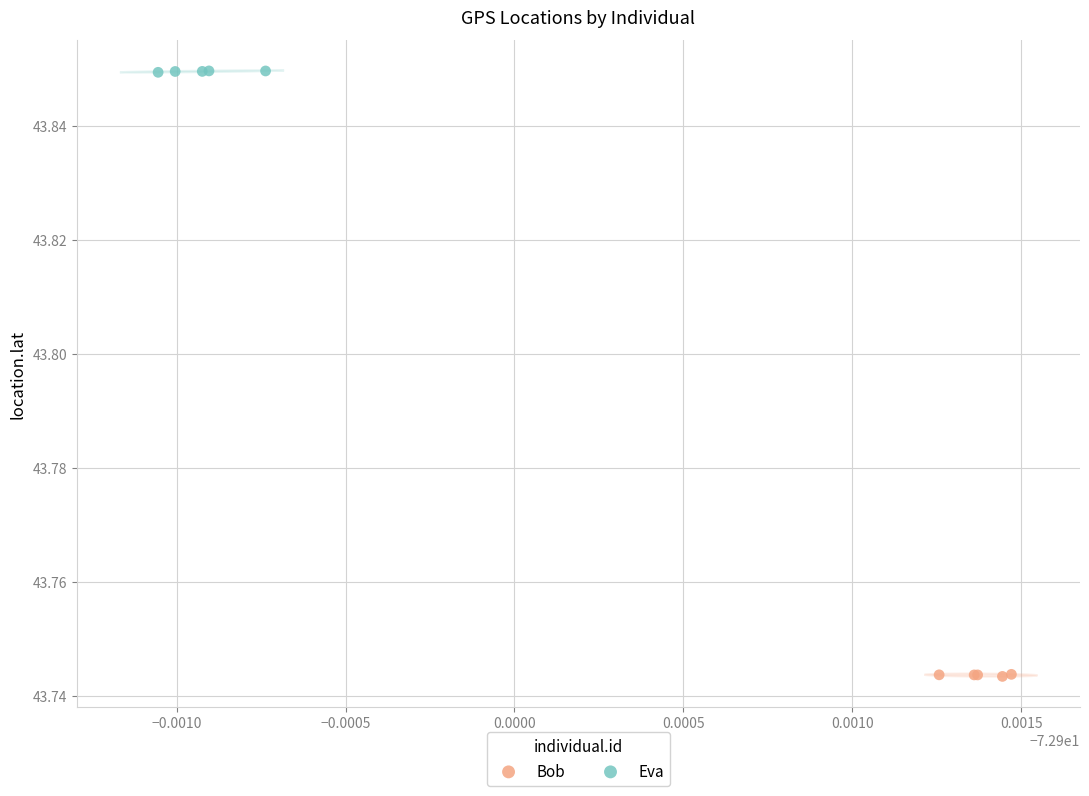

Which series reaches the minimum Y coordinate?

Bob